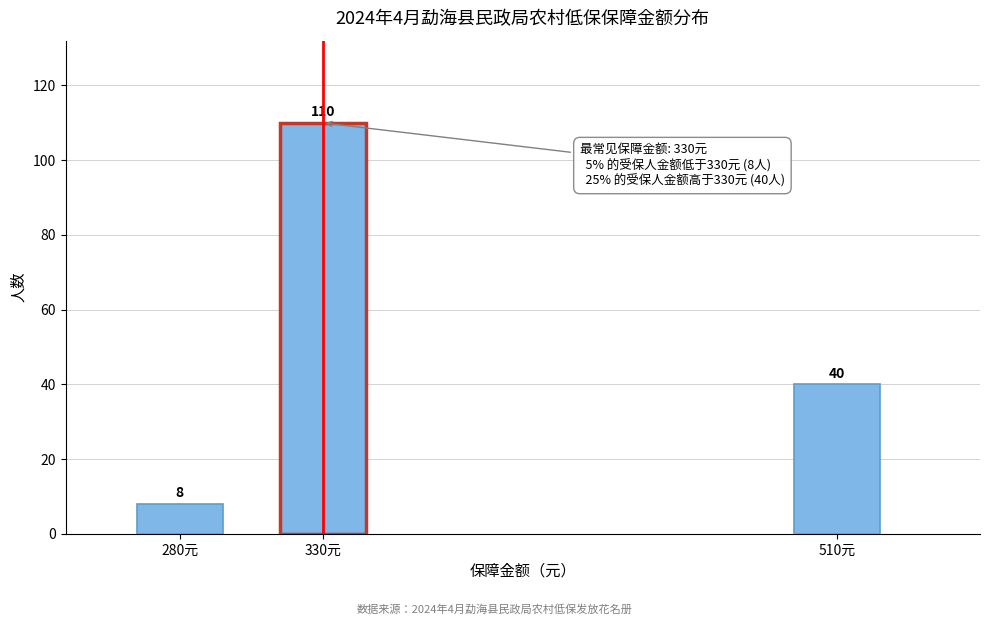

Reading left to right, what are all the values shown in this chart?

8	110	40